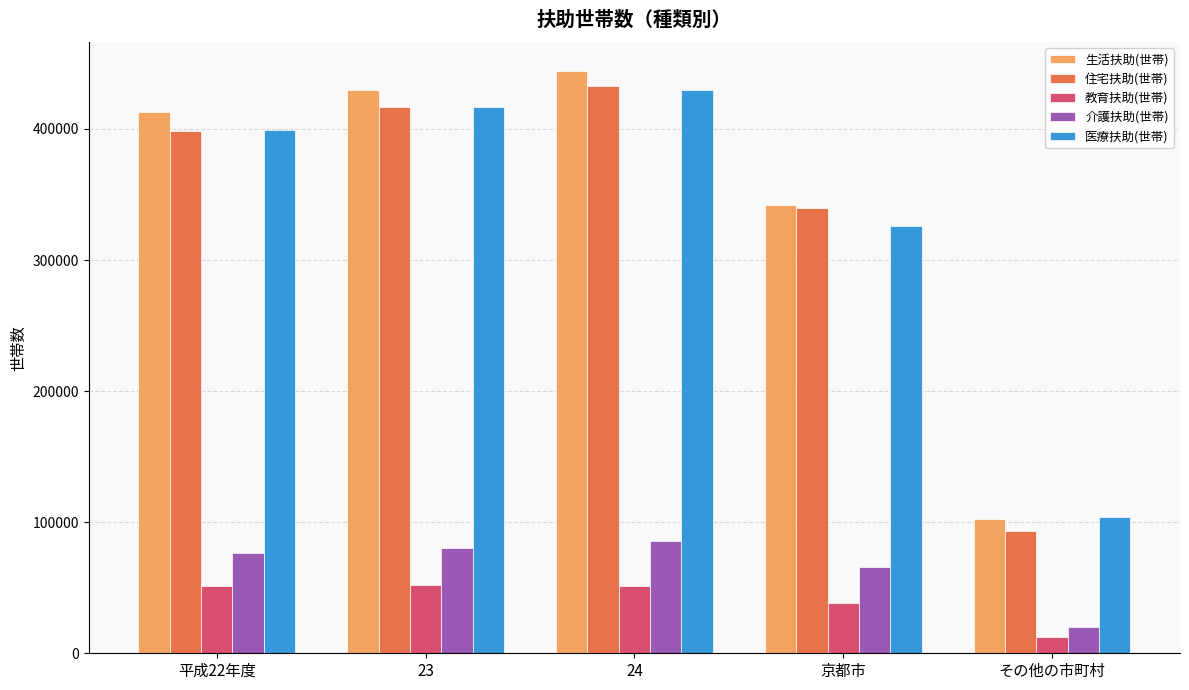

At which label is 医療扶助(世帯) closest to 266642?

京都市